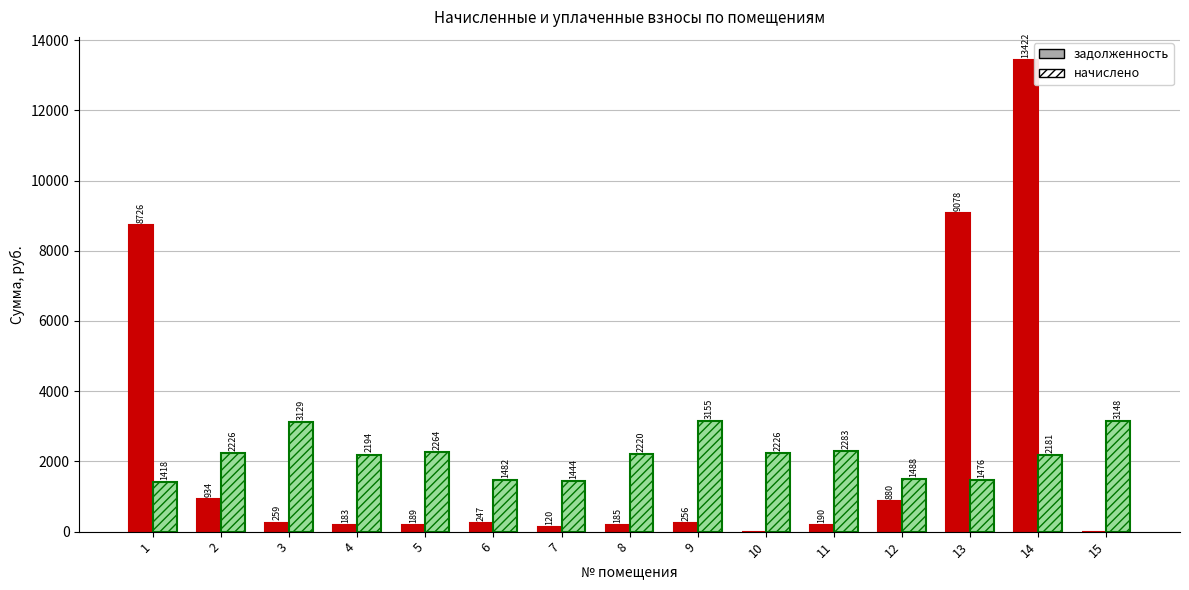

Is it true that начислено equals 1407.4 at 14?

False